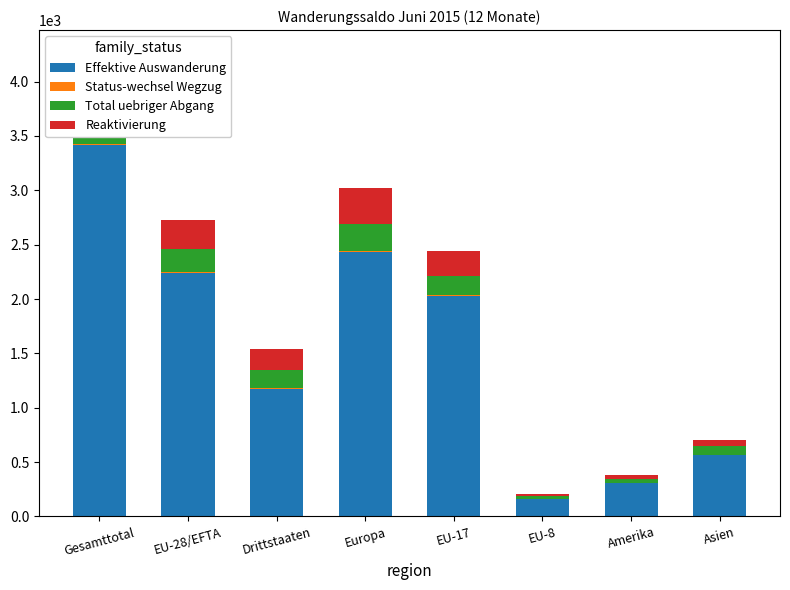

What is the value of the Reaktivierung bar at the 3rd from the left?

191